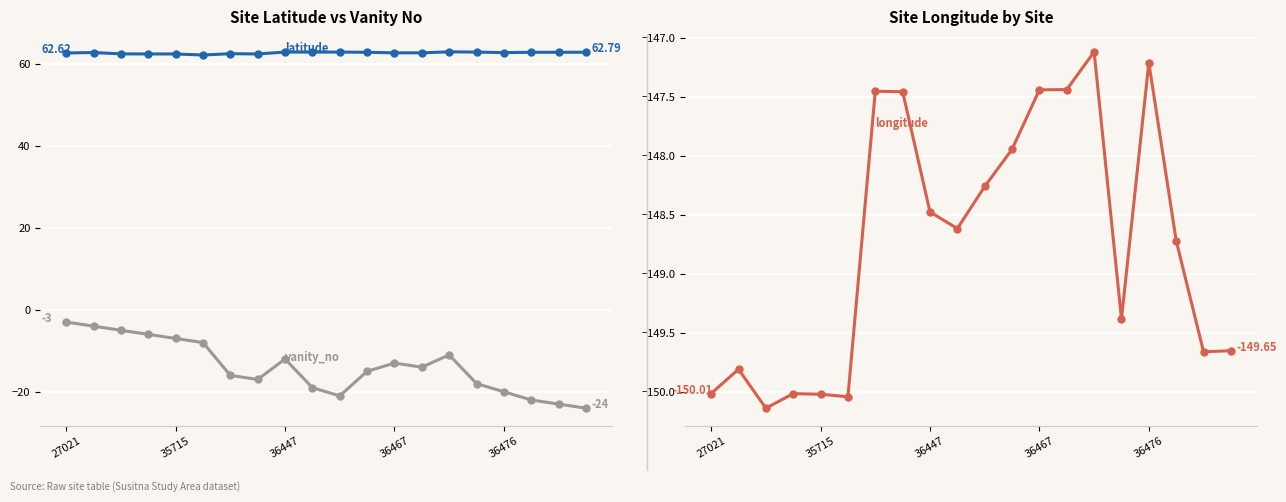

How many categories are shown in the chart?

20